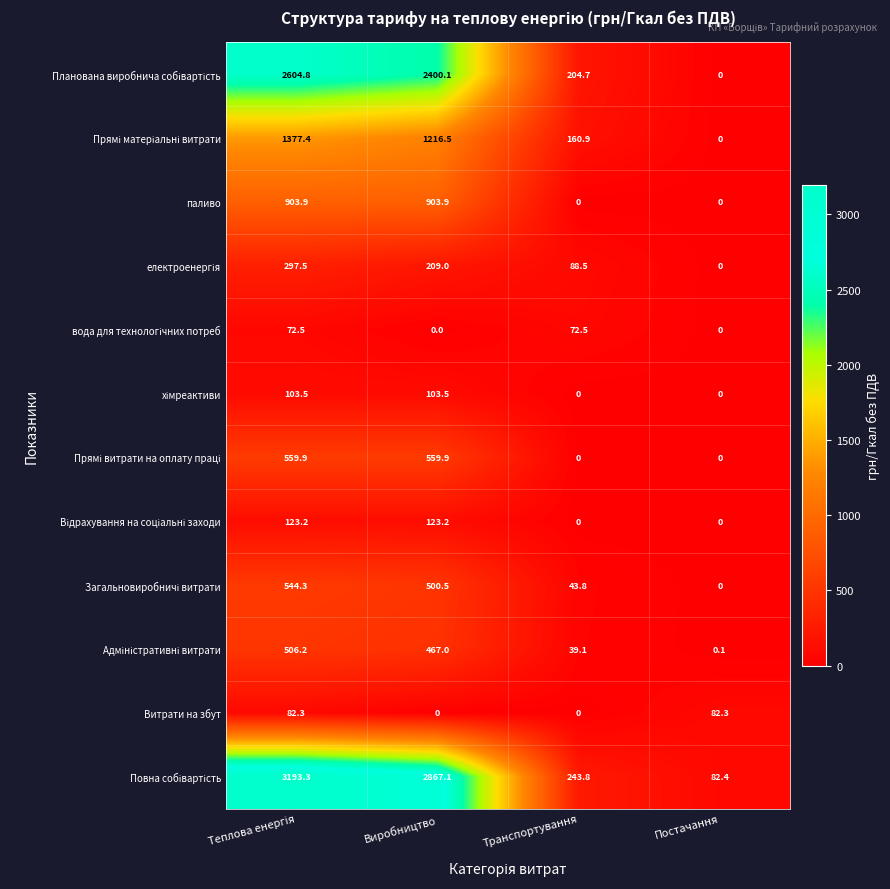

The паливо series shows 483.8 at Транспортування. True or false?

False